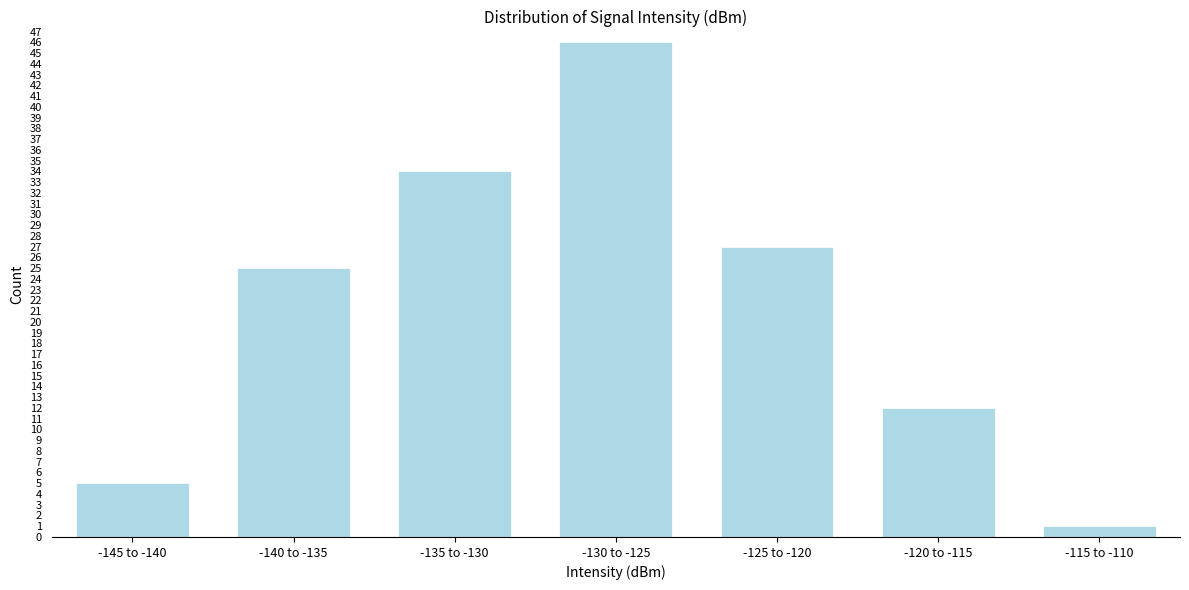

Reading right to left, what are all the values shown in this chart?

-115 to -110=1	-120 to -115=12	-125 to -120=27	-130 to -125=46	-135 to -130=34	-140 to -135=25	-145 to -140=5